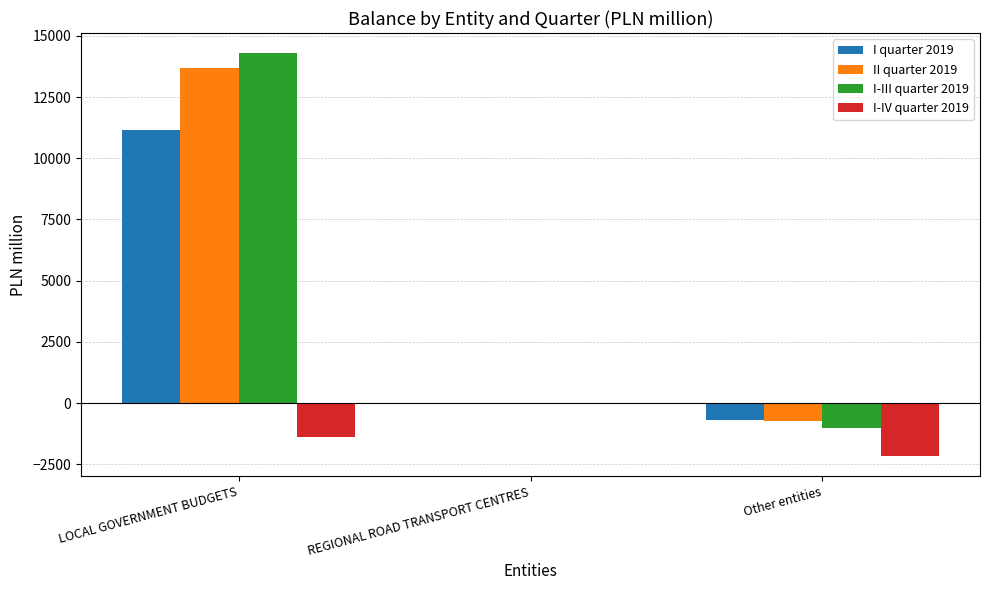

What is the sum of all I quarter 2019 values?

10453